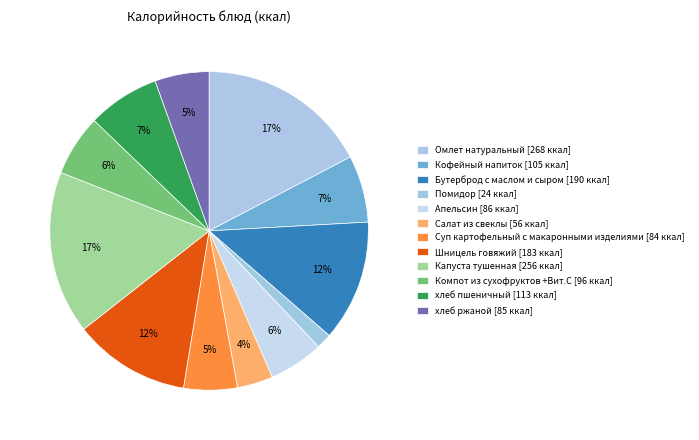

To the nearest percent, what is the difference between the Помидор and Апельсин slice percentages?

4%